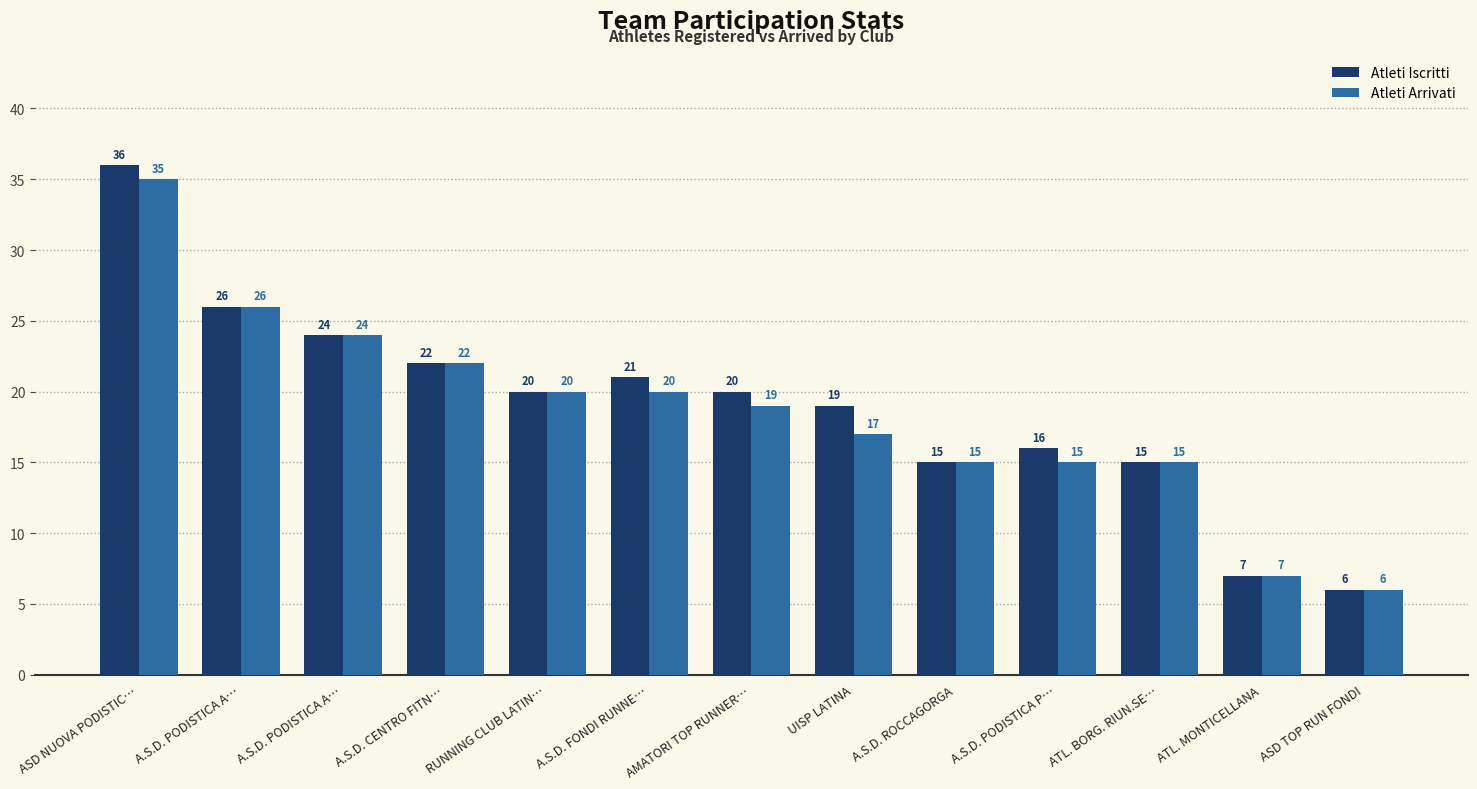

What is the total value across all series at RUNNING CLUB LATIN…?

40